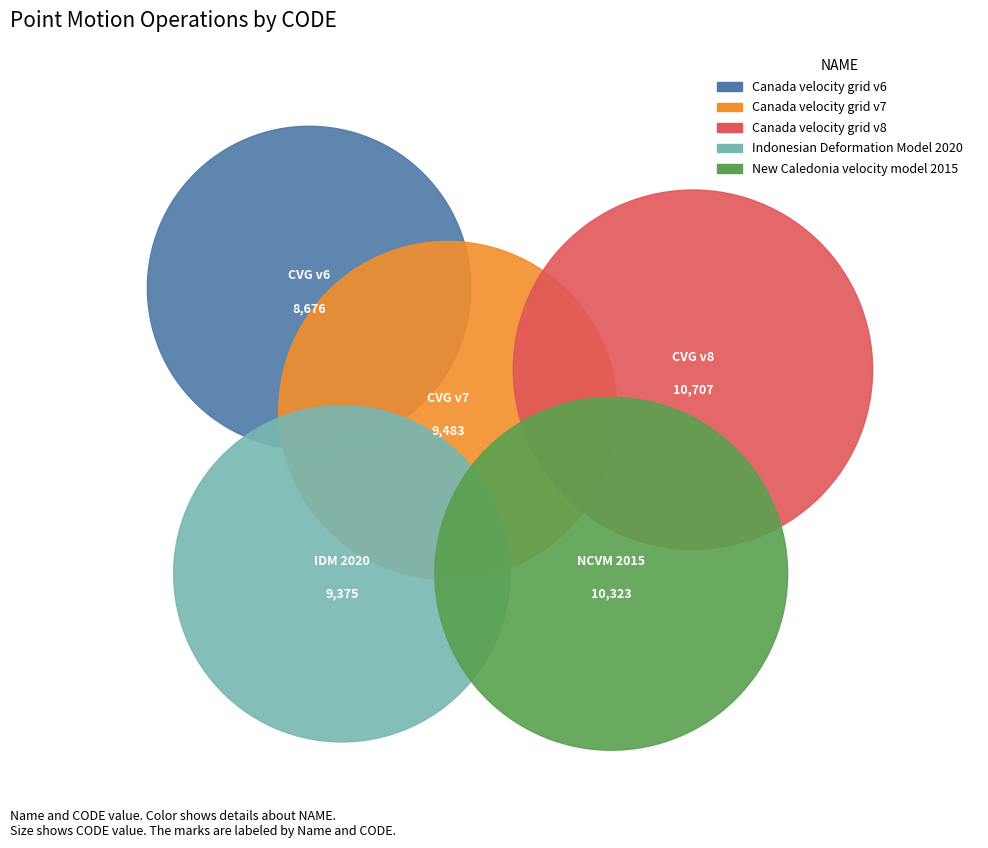

To the nearest percent, what percentage of the pie is Canada velocity grid v8?

22%